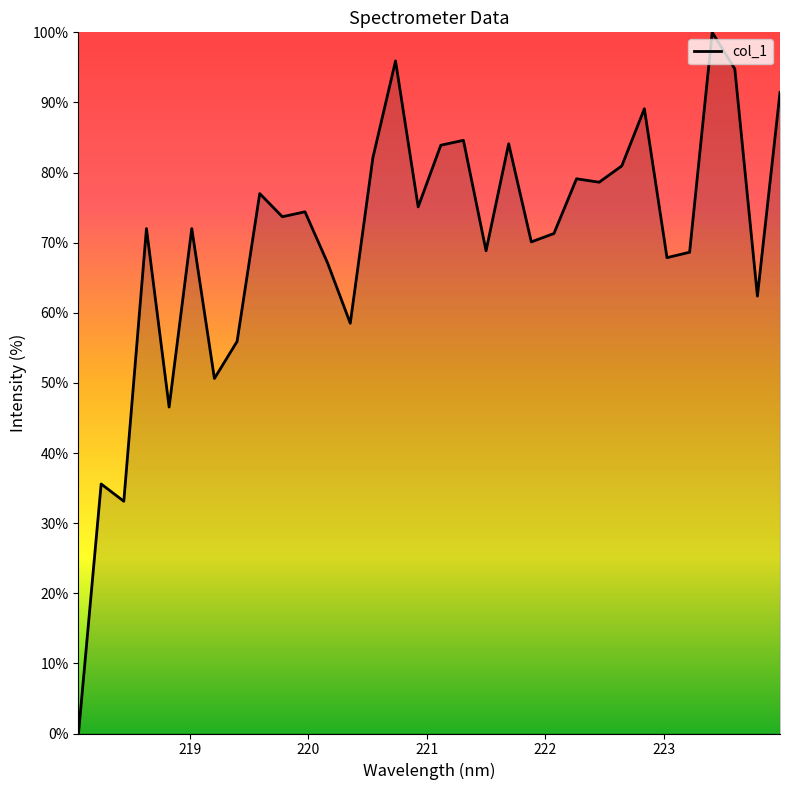

What is the maximum value shown in the chart?

100.0